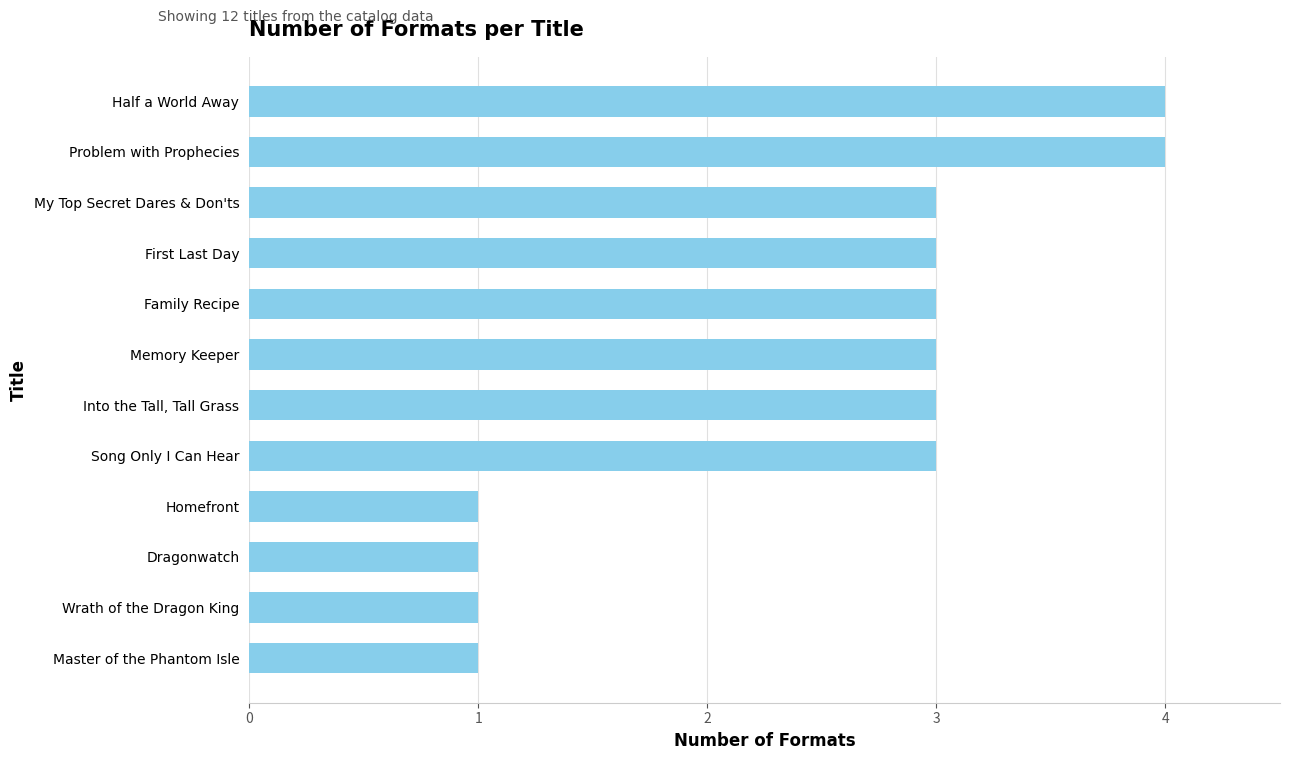

How many data points does each series have?

12